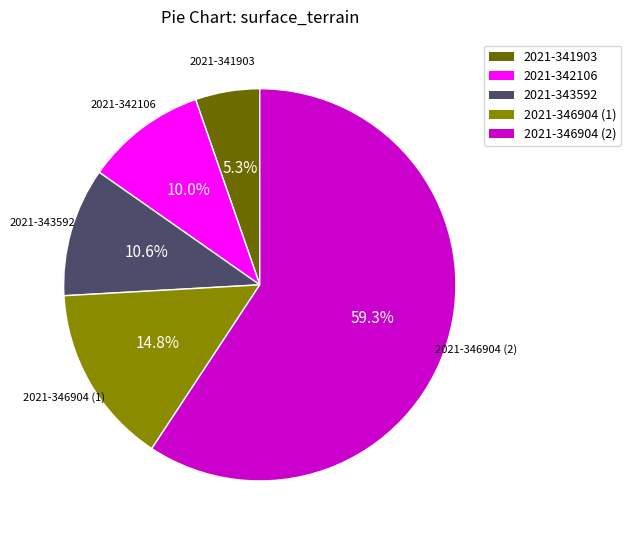

Which category accounts for the majority?

2021-346904 (2)